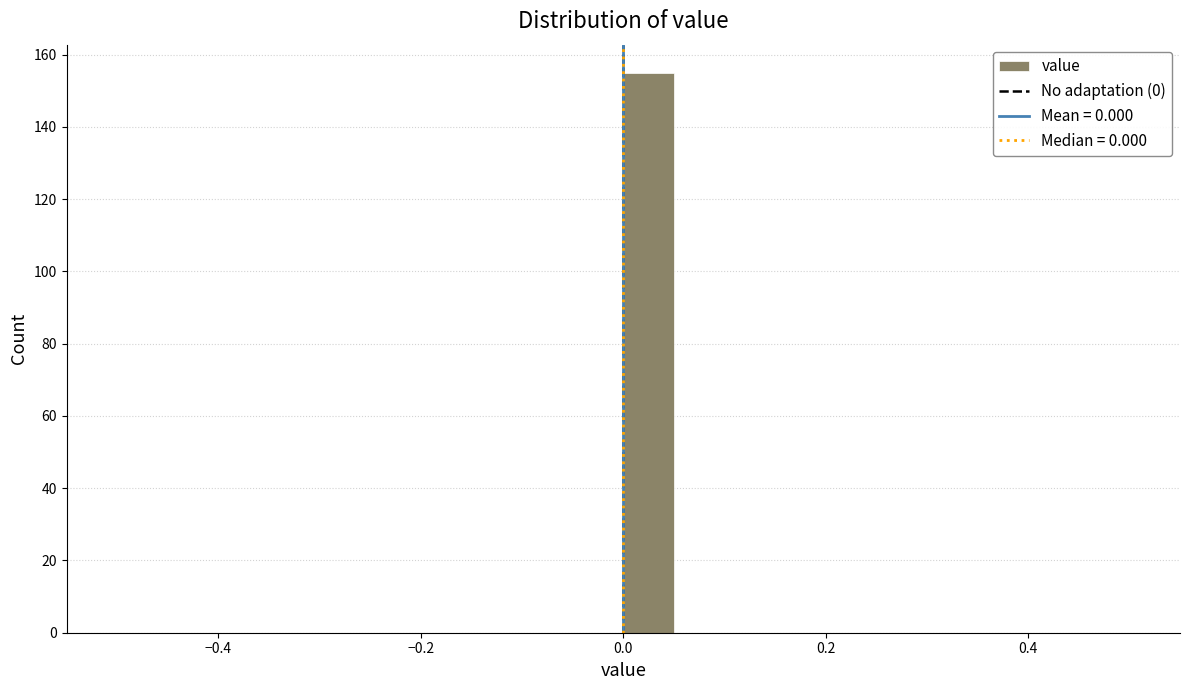

Read against the x-axis, roughly where is the centre of the tallest bar?

0.02